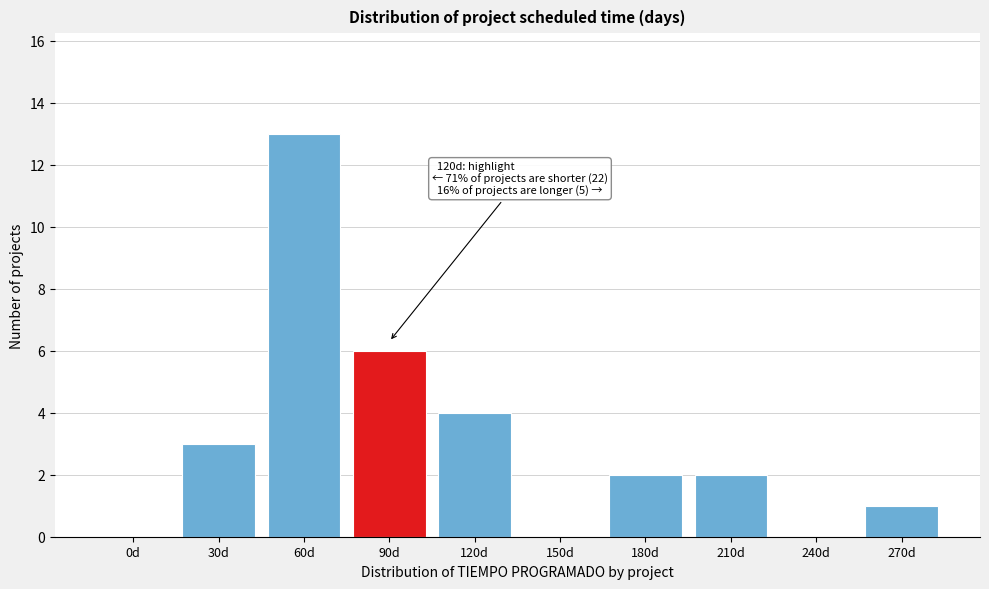

Reading left to right, list all the values displayed in this chart.

0d=0	30d=3	60d=13	90d=6	120d=4	150d=0	180d=2	210d=2	240d=0	270d=1